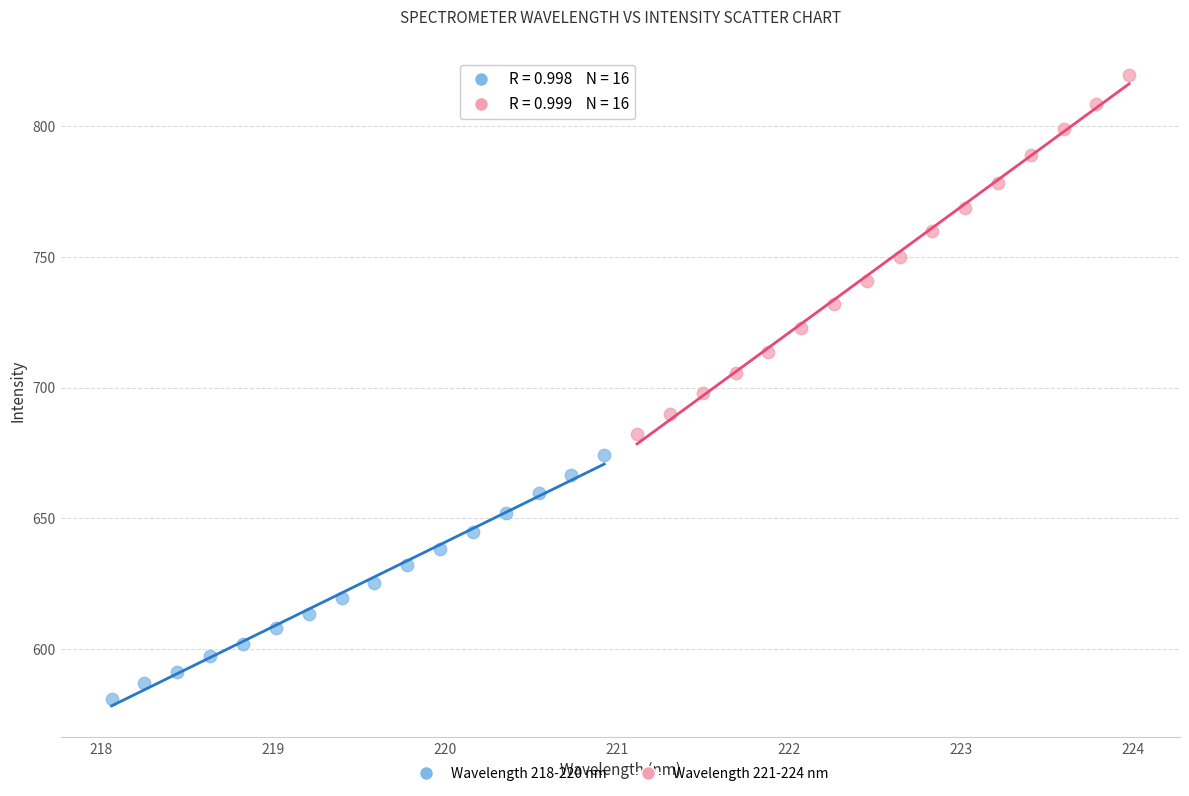

Which series reaches the maximum Y coordinate?

Wavelength 221-224 nm